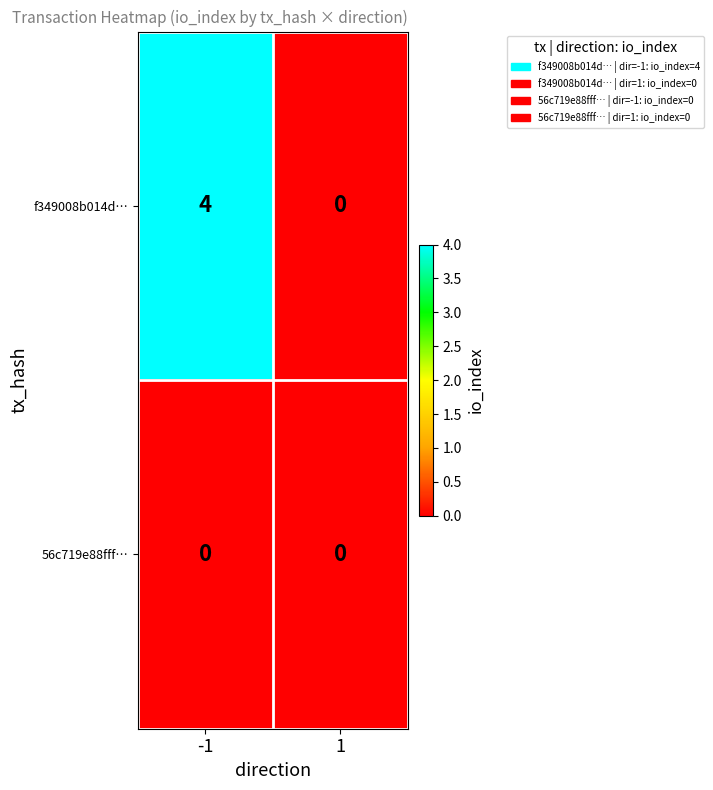

True or false: 56c719e88fff… has a value of 0 at -1.

True